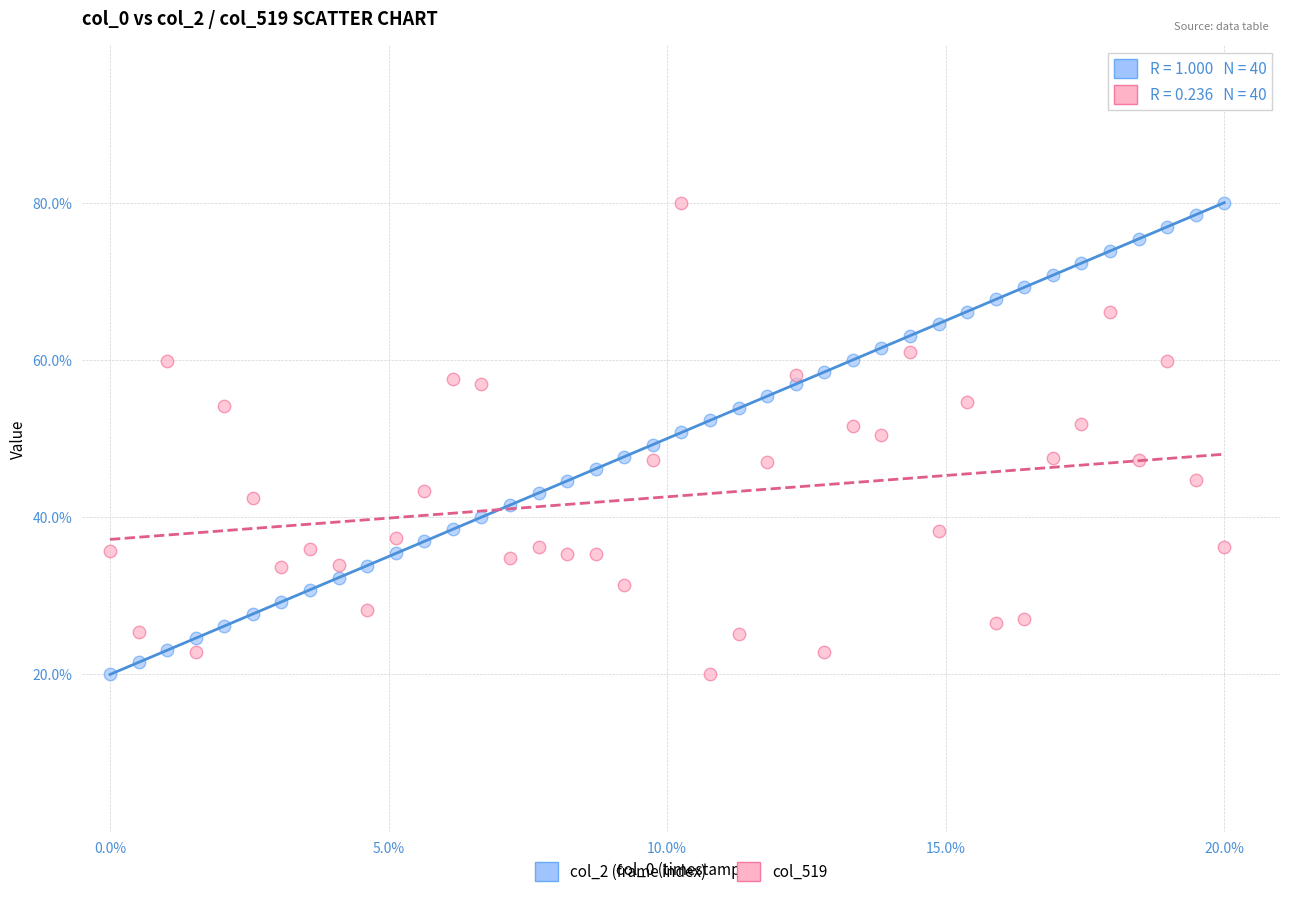

What is the X range (max minus min) for the scatter plot?

20.0